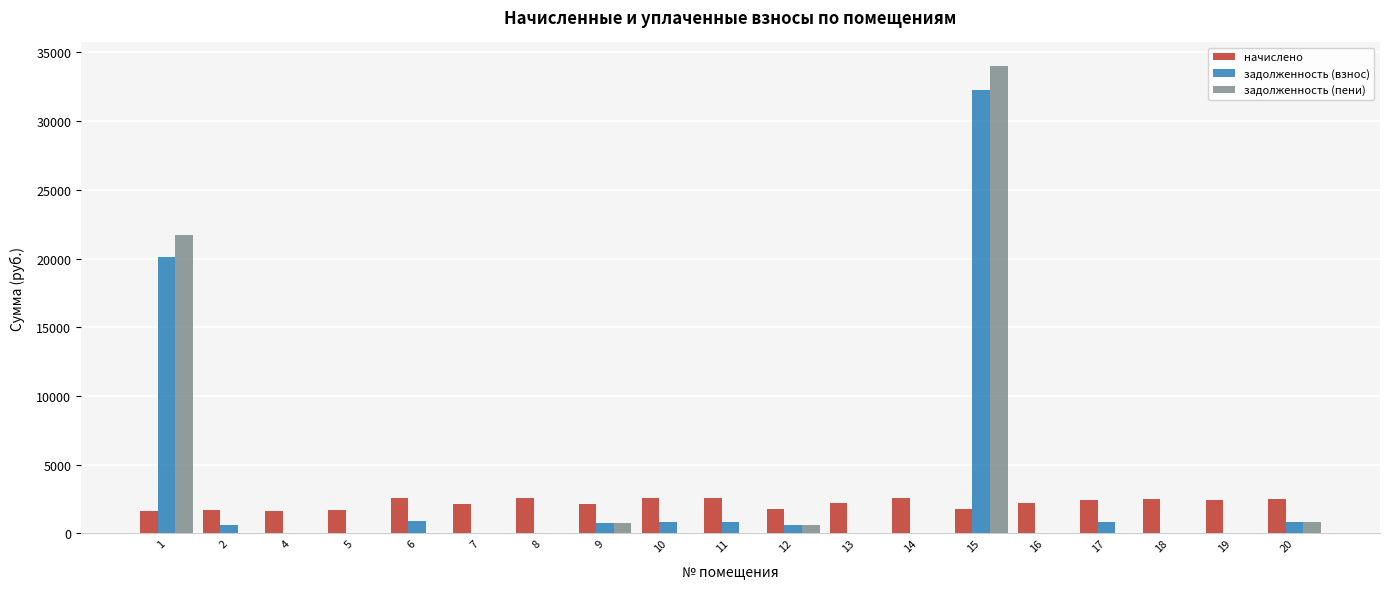

What is the highest value of the задолженность (взнос) series?

32277.4